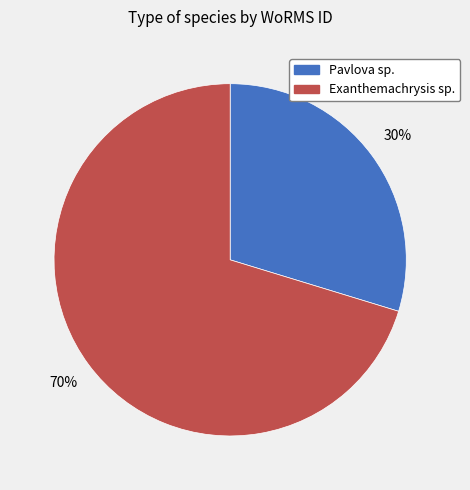

Which category has the smallest portion of the pie?

Pavlova sp.